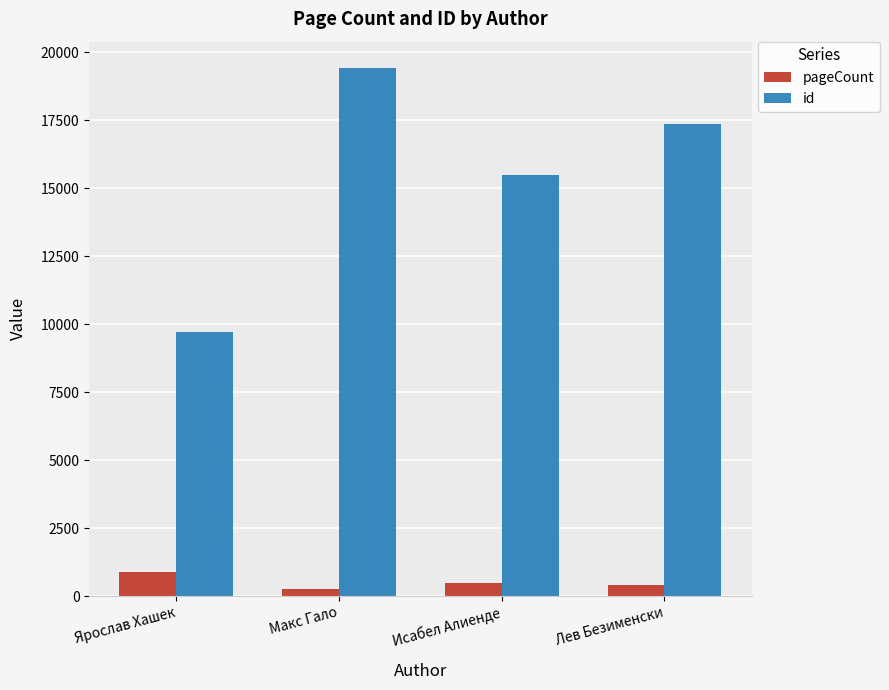

Which series has the largest total across all categories?

id